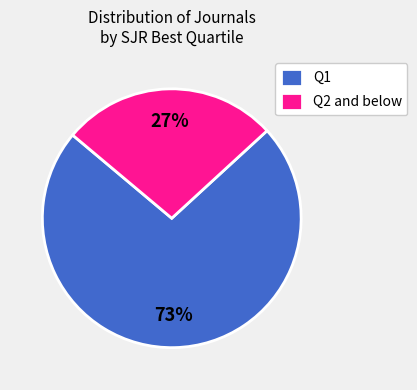

Is it true that Q2 and below is 36% of the pie?

False